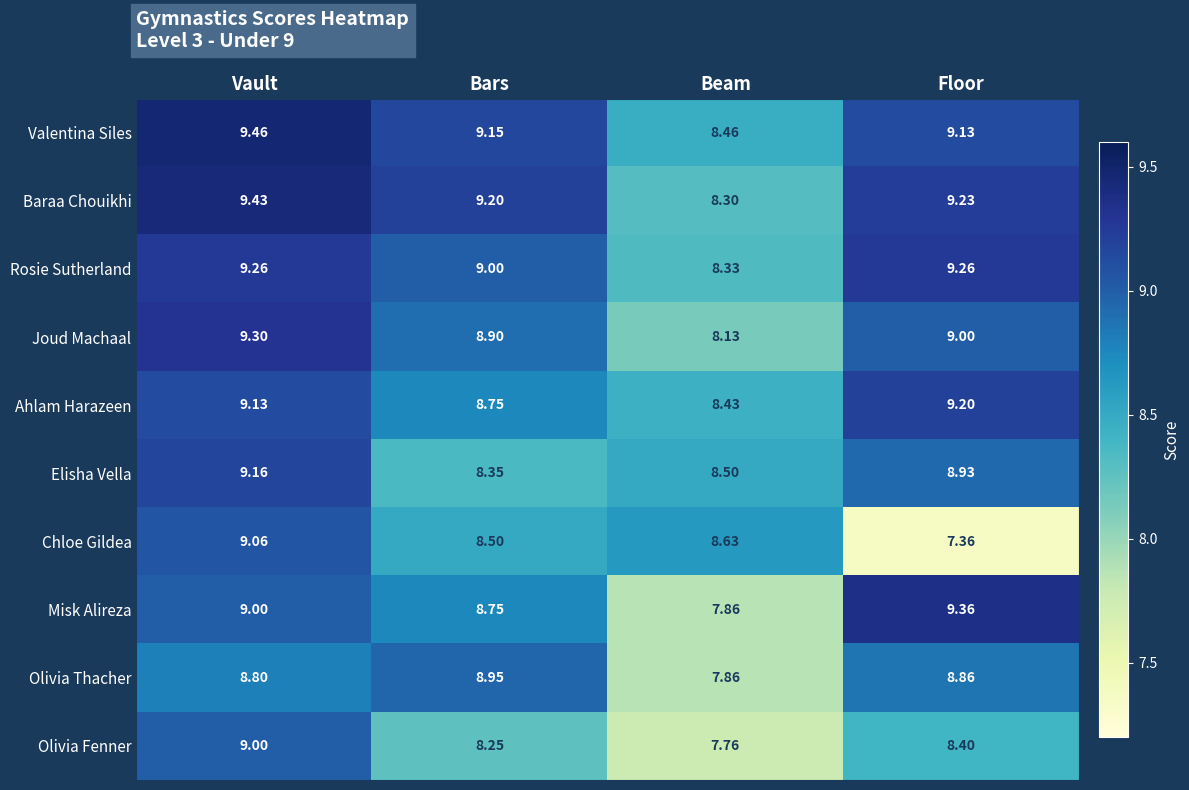

Which series has the widest spread of values?

Chloe Gildea